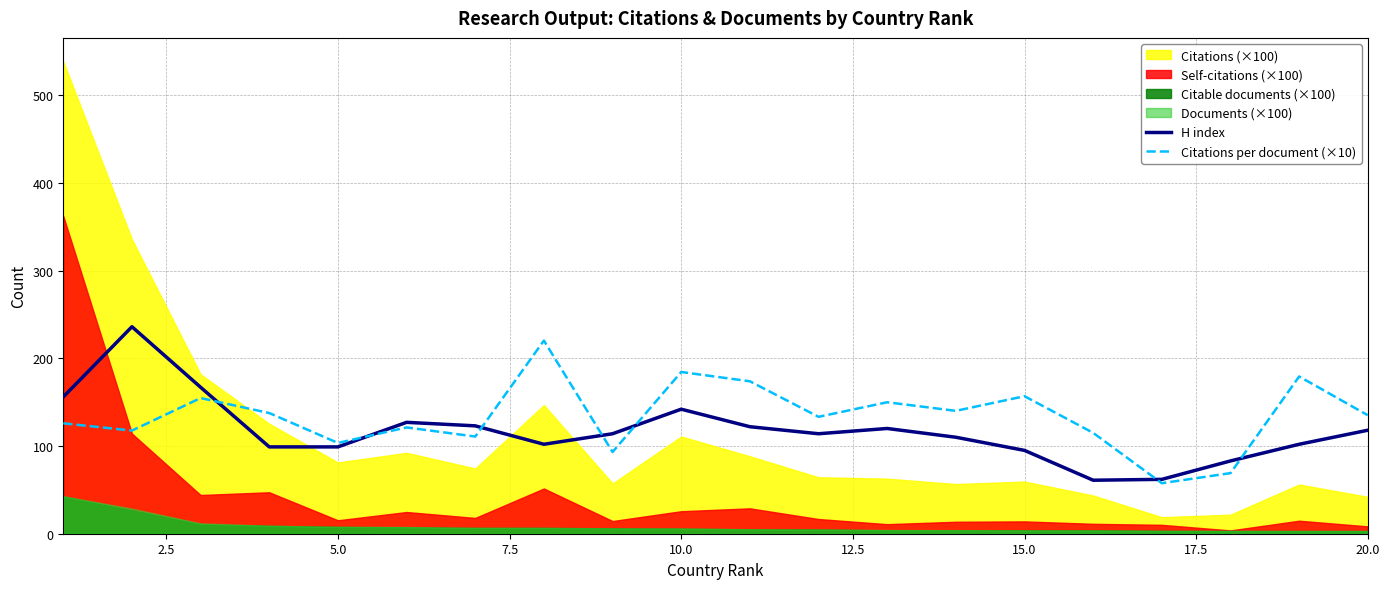

What is the lowest value of the H index series?

61.0